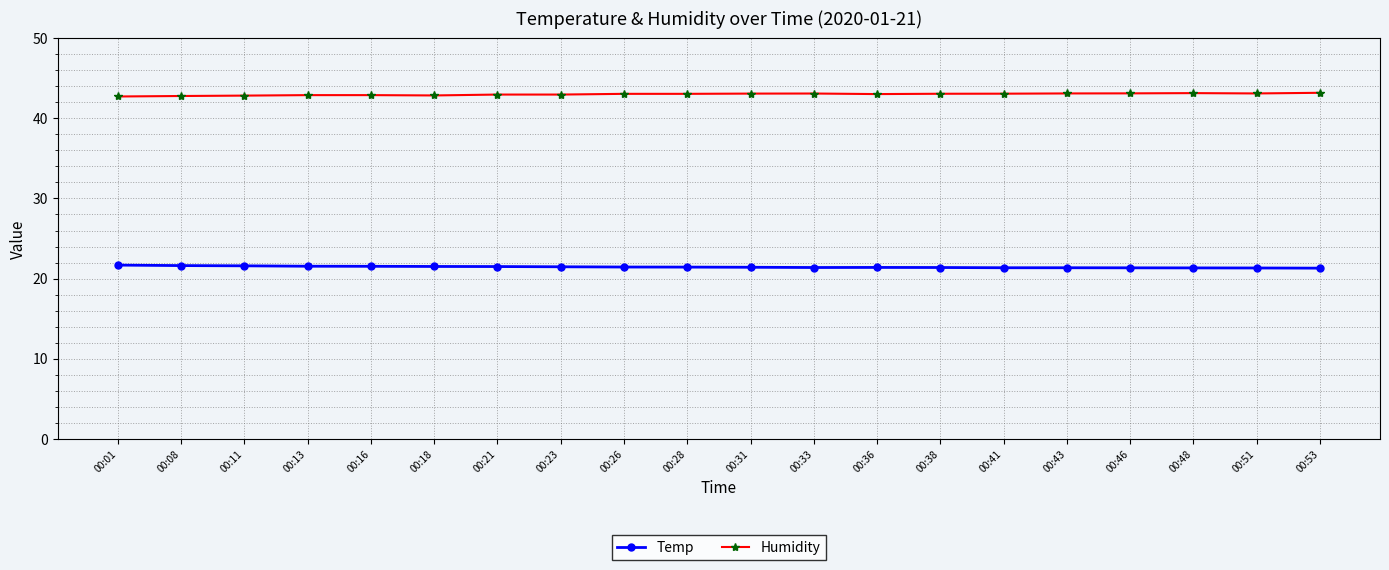

True or false: Temp has more than 0 interior local peaks.

True